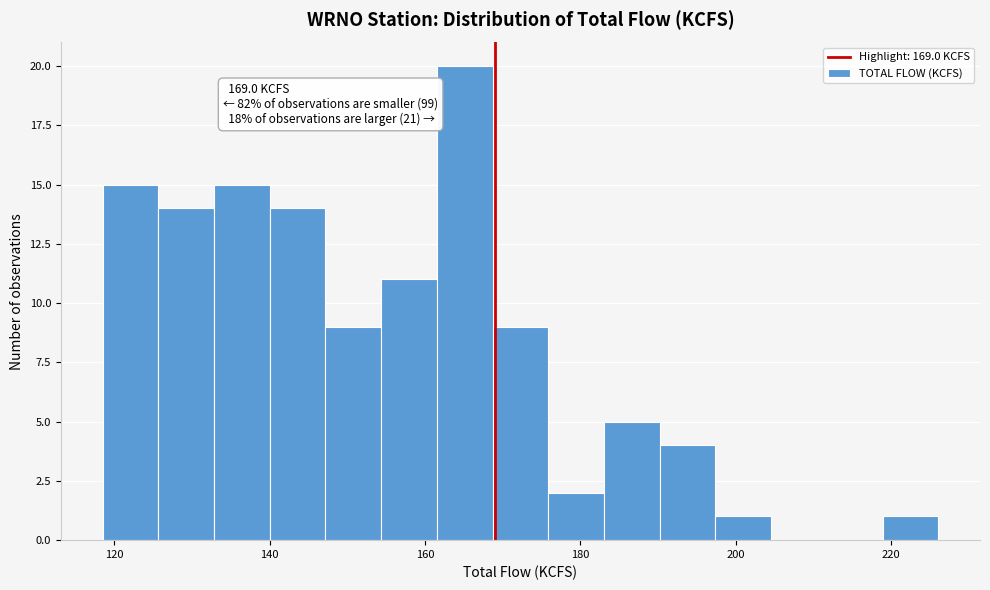

Around what value on the x-axis is the tallest bar? Give the approximate position of its centre, as read against the axis.

166